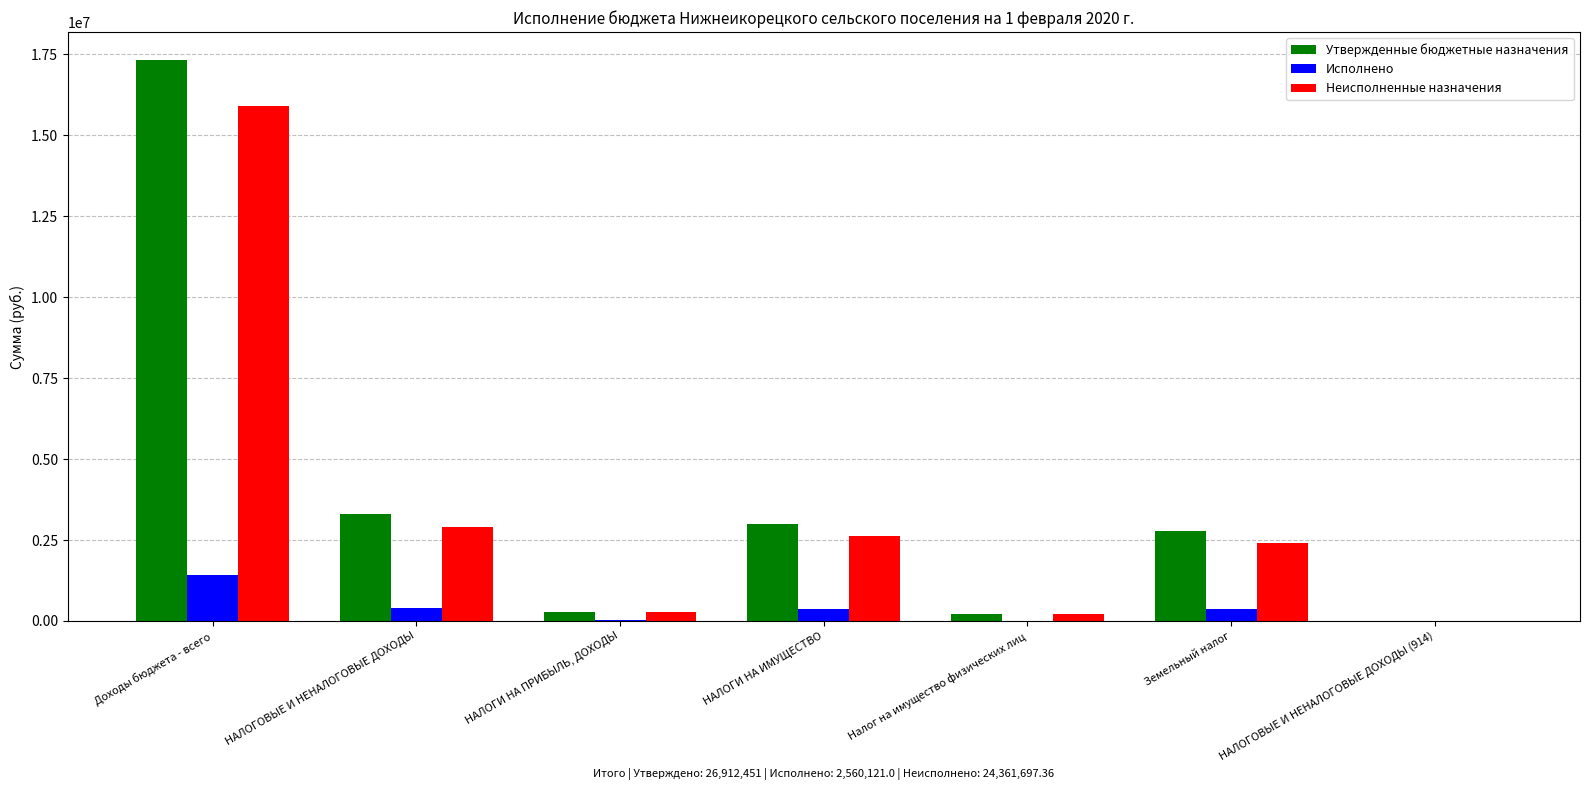

At which label is Неисполненные назначения closest to 7962351?

НАЛОГОВЫЕ И НЕНАЛОГОВЫЕ ДОХОДЫ